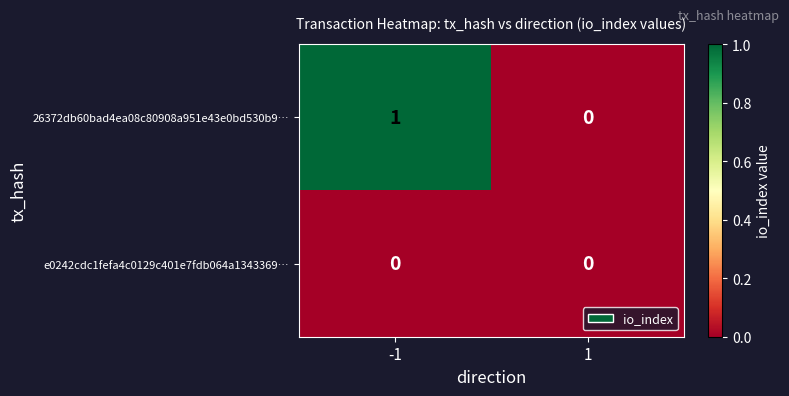

How many values in the 26372db60bad4ea08c80908a951e43e0bd530b9… series are below 1?

1